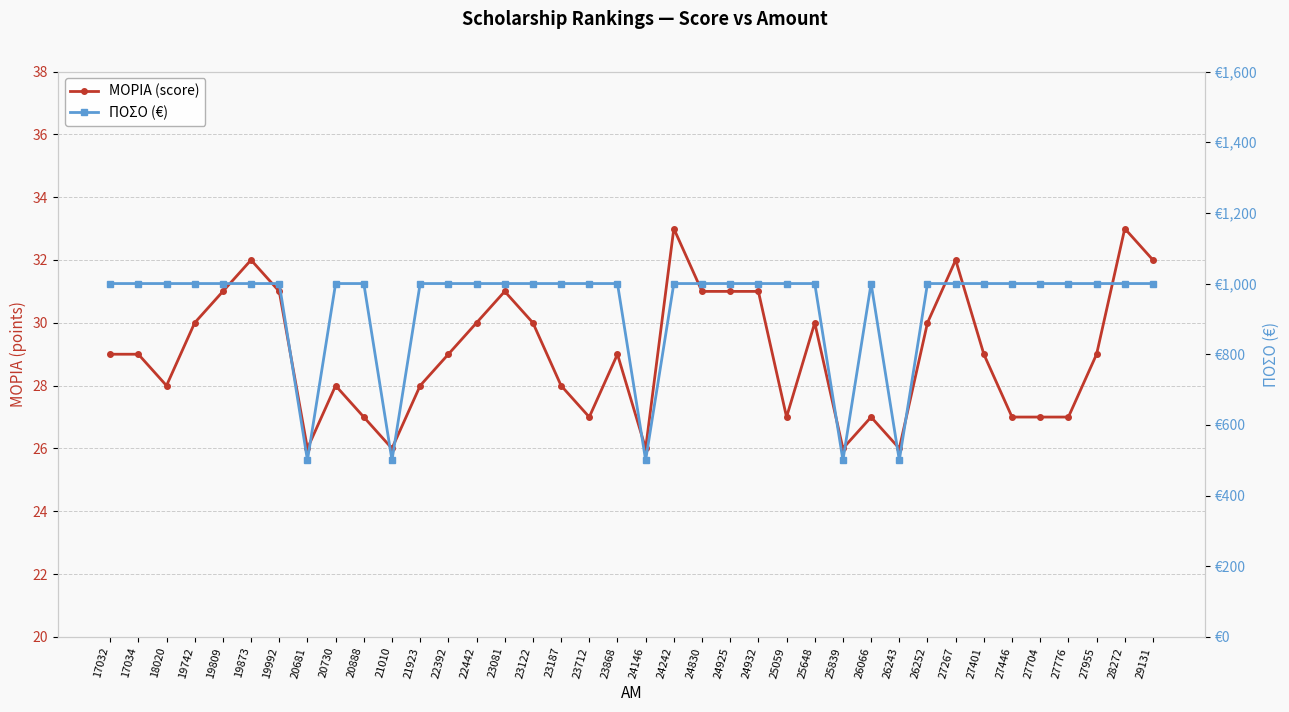

At which label does ΜΟΡΙΑ (score) reach its peak?

24242